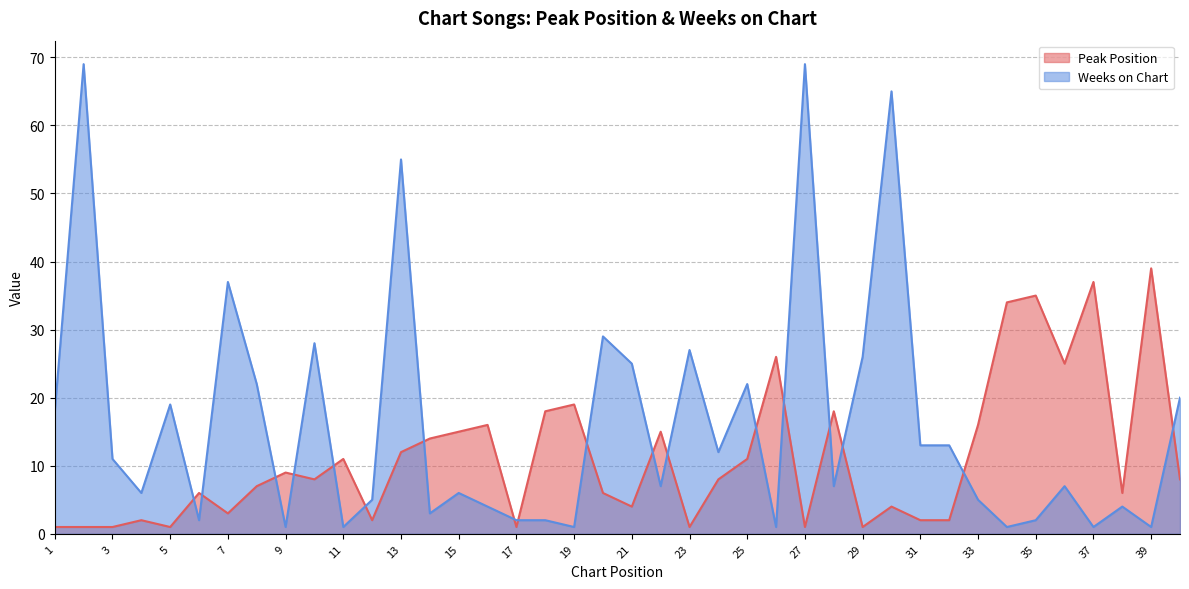

How many lines are shown in the chart?

2